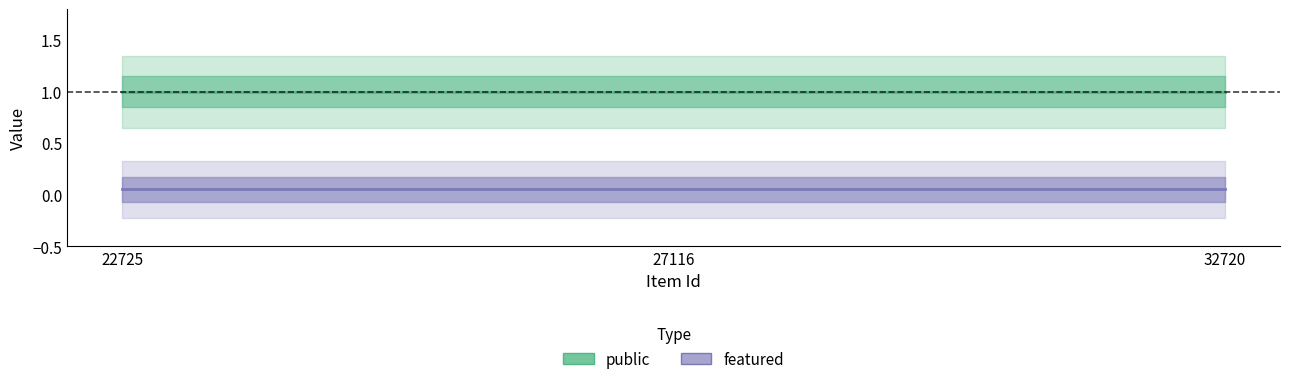

Rank the series by their average value, from highest to lowest.

public, featured